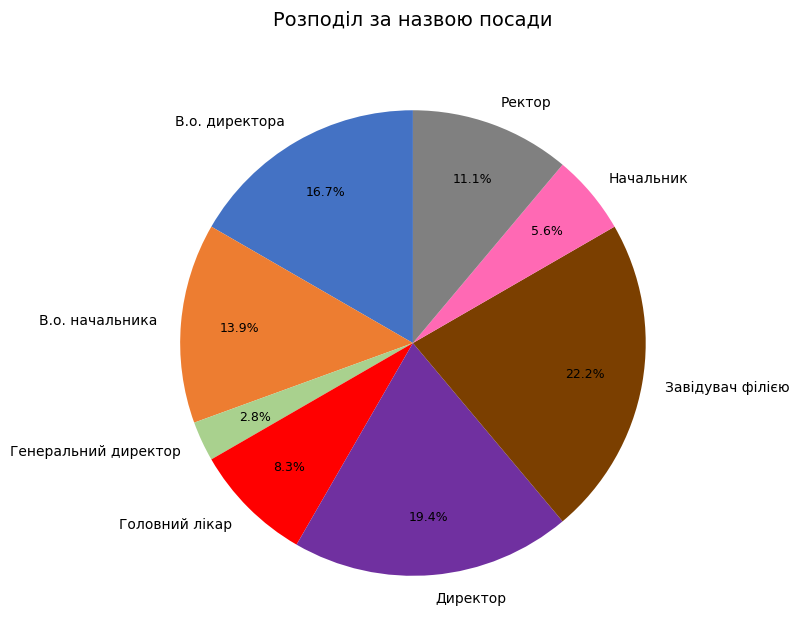

What percentage is NOT represented by Директор?

80.6%